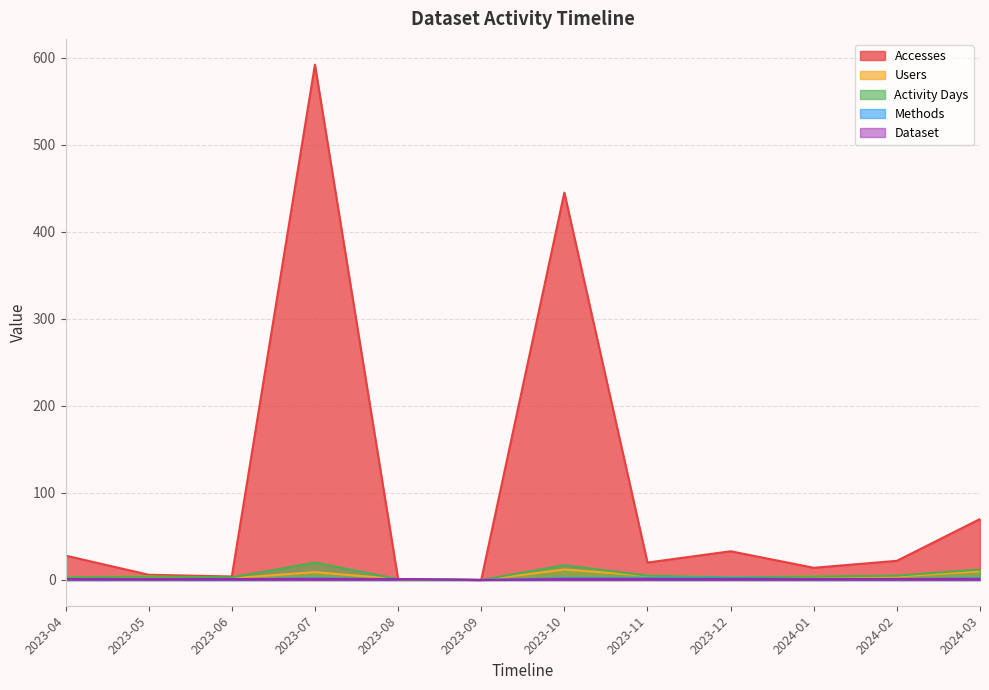

True or false: Dataset and Accesses intersect in this chart.

False